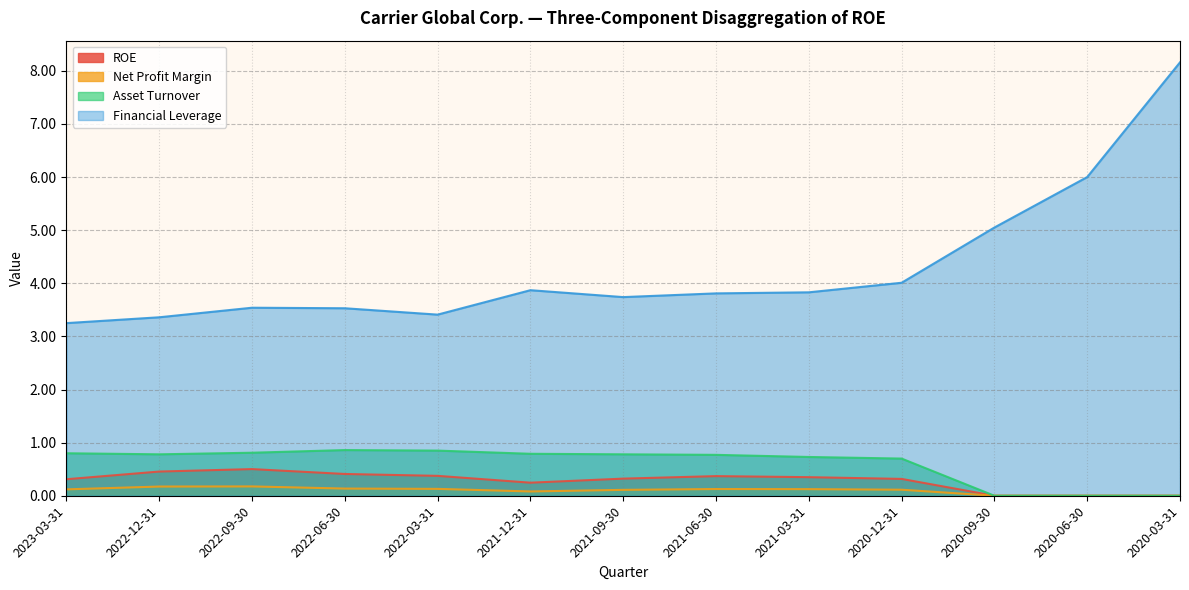

True or false: Net Profit Margin and Asset Turnover cross at least once.

False